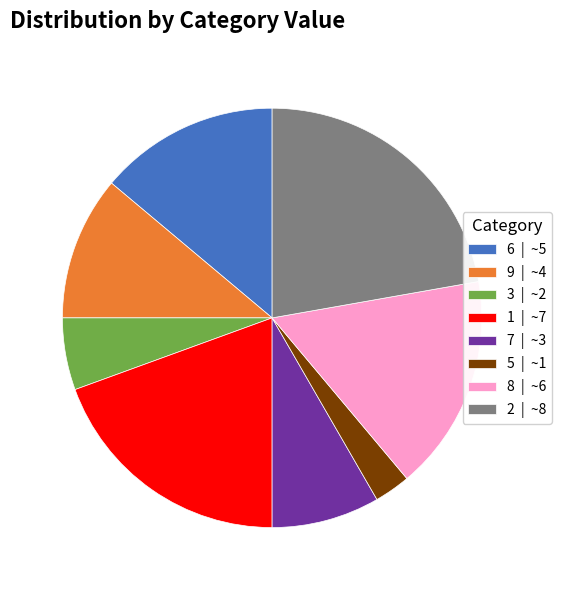

The 9 | ~4 slice represents 4% of the pie. True or false?

False